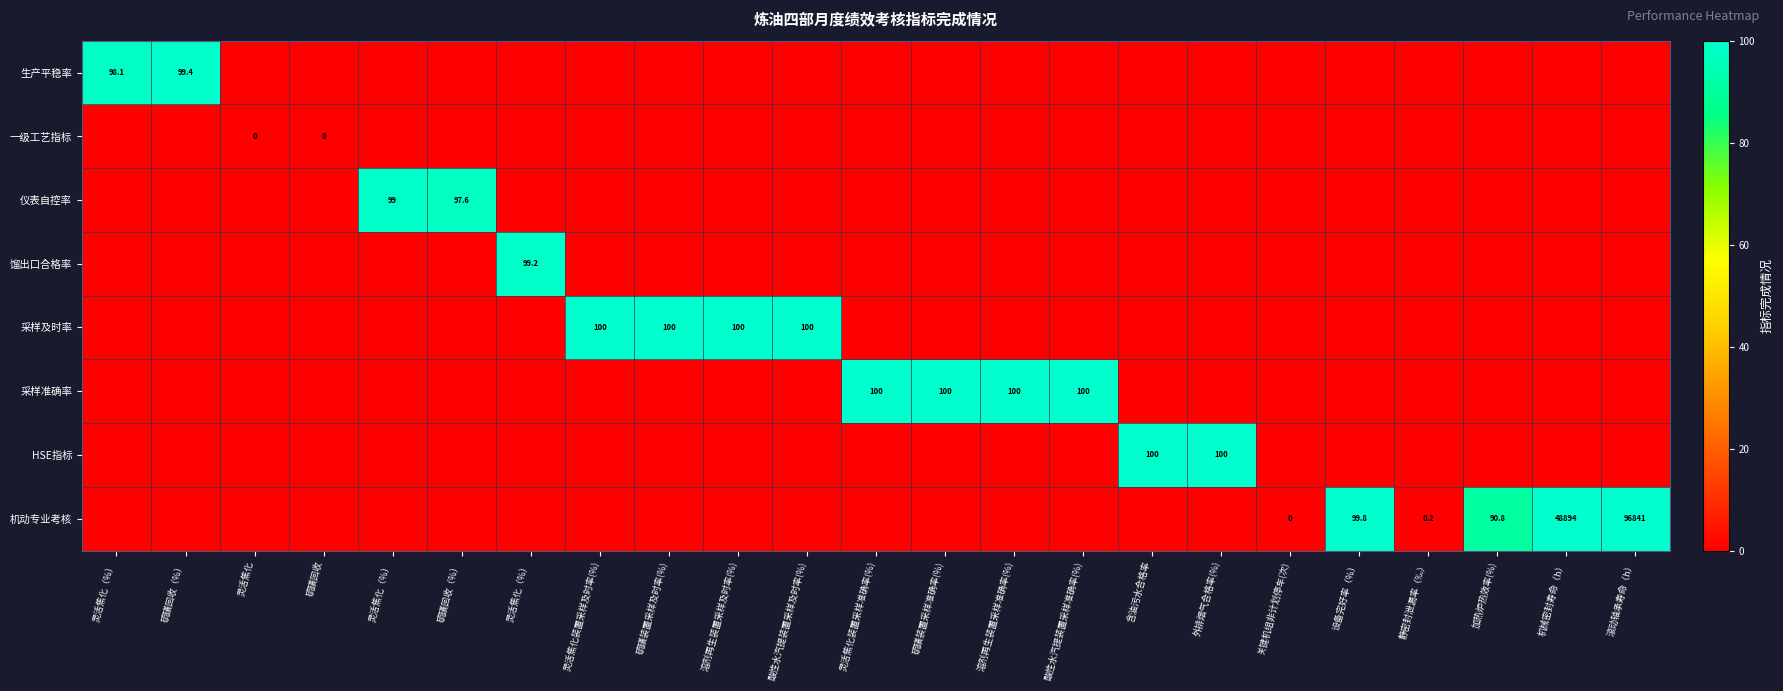

At how many categories does at least one series exceed 37?

19